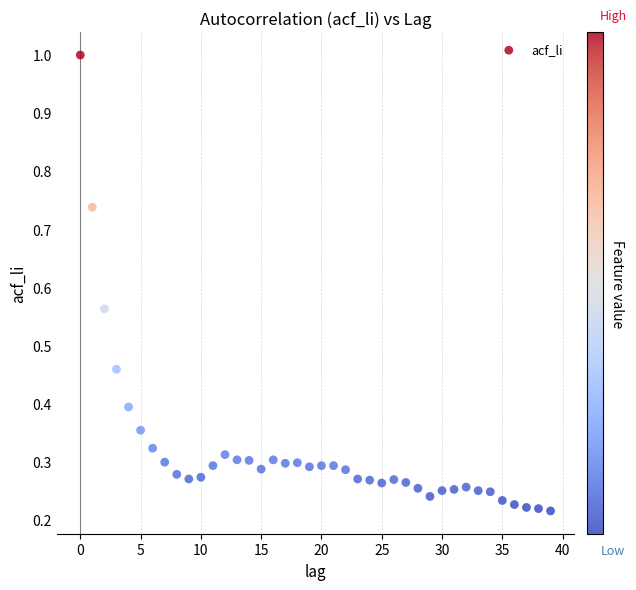

What is the range of Y values (max minus min)?

0.8